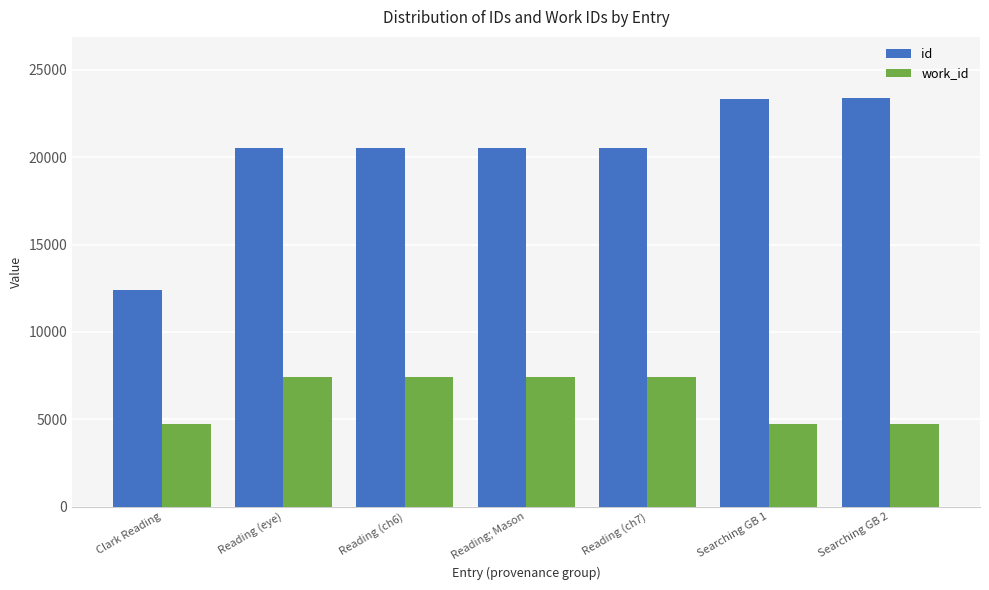

At how many categories does at least one series exceed 18220?

6